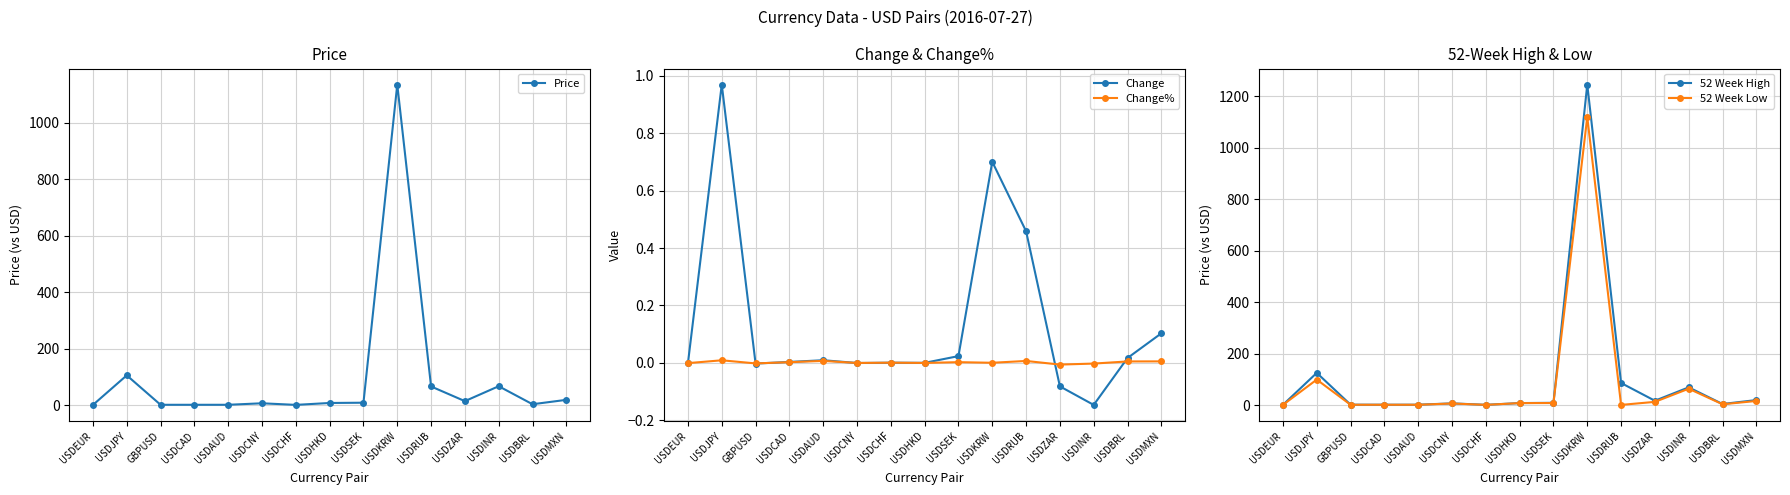

What is the average value of the 52 Week Low series?

89.4